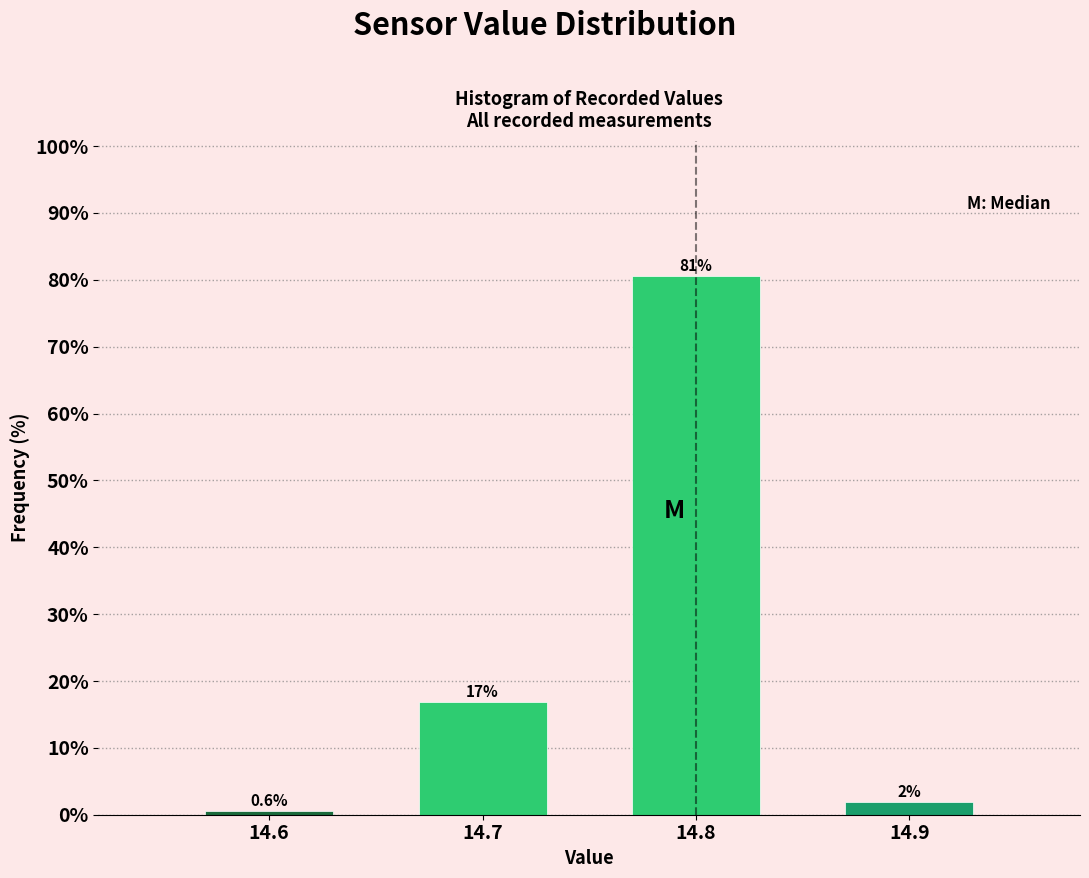

What is the smallest value displayed?

0.6